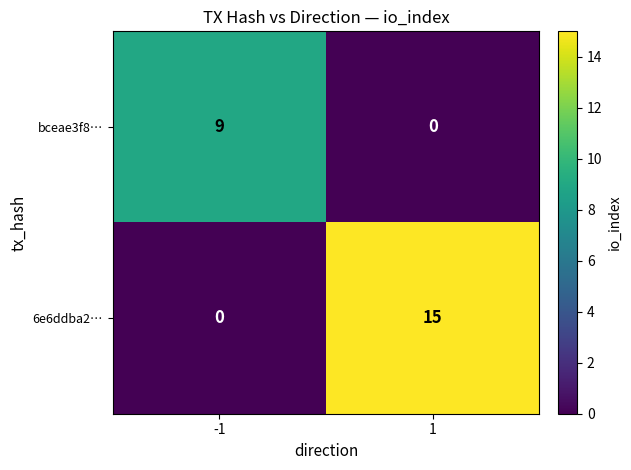

The value of 6e6ddba2… at 1 is 15. True or false?

True